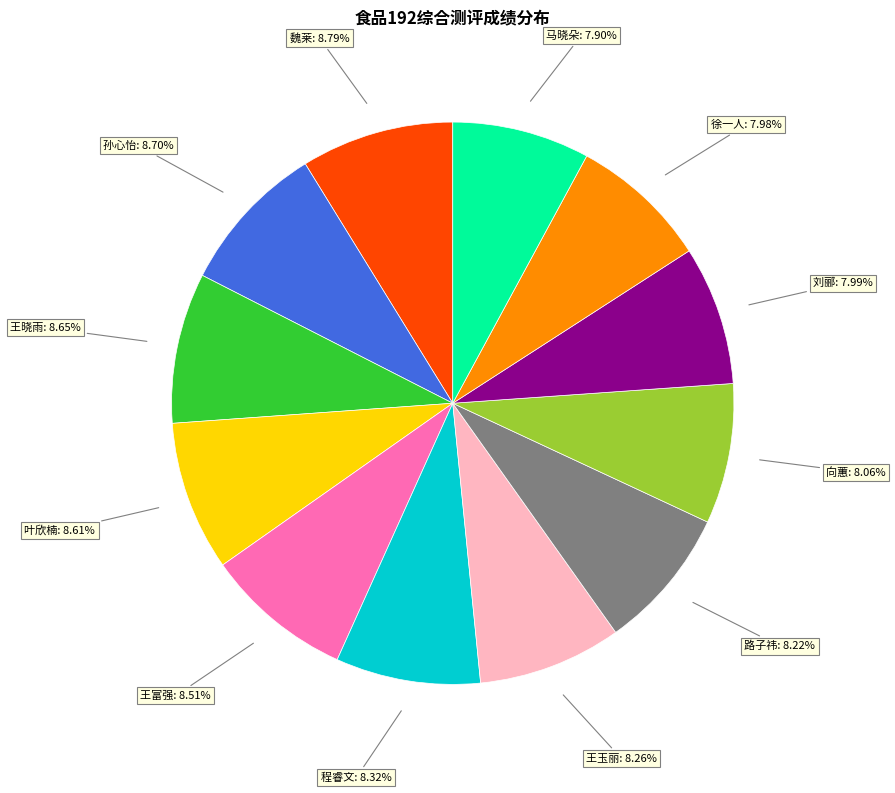

Does any single category account for the majority?

No